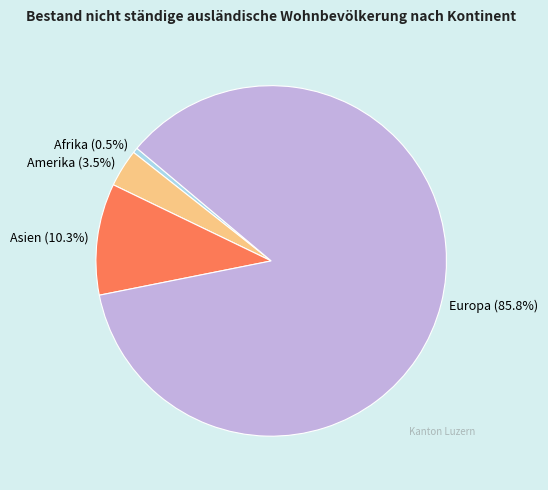

Is there any slice that represents more than half of the pie?

Yes